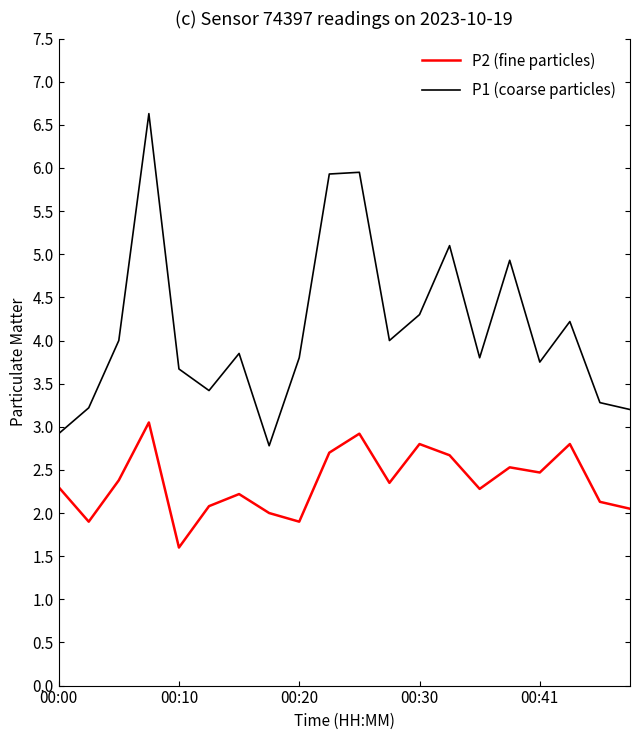

What is the highest value of the P1 (coarse particles) series?

6.6